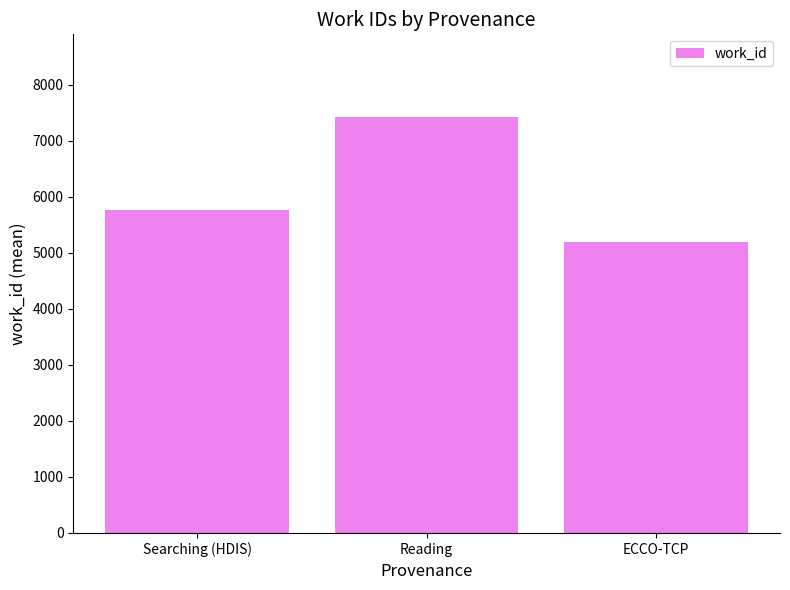

Rank the categories by value from highest to lowest.

Reading, Searching (HDIS), ECCO-TCP